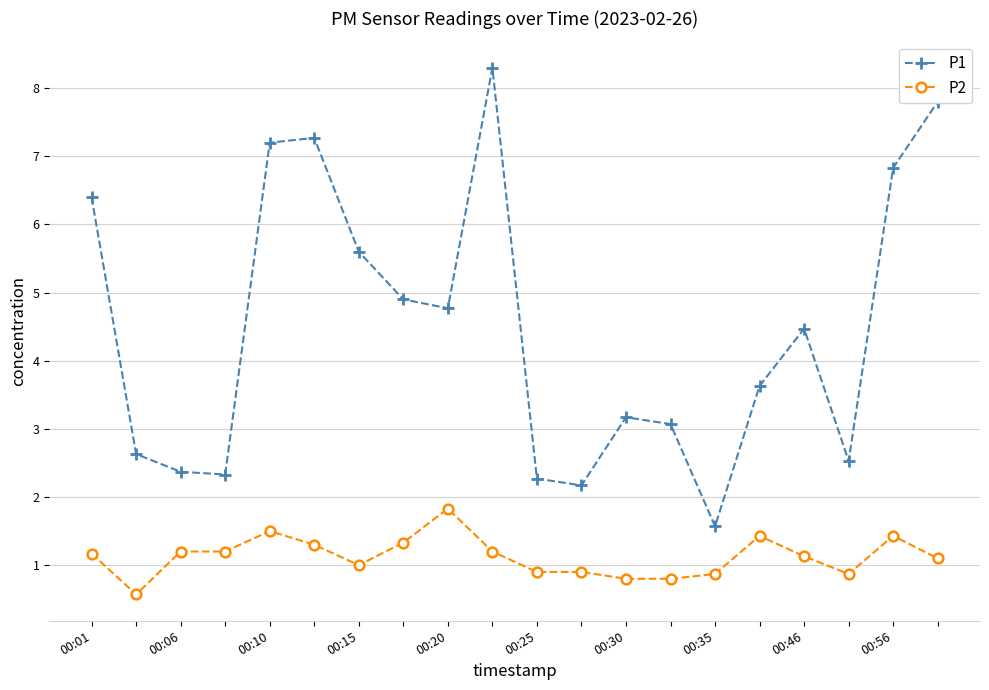

What are all the series names shown in the legend?

P1, P2